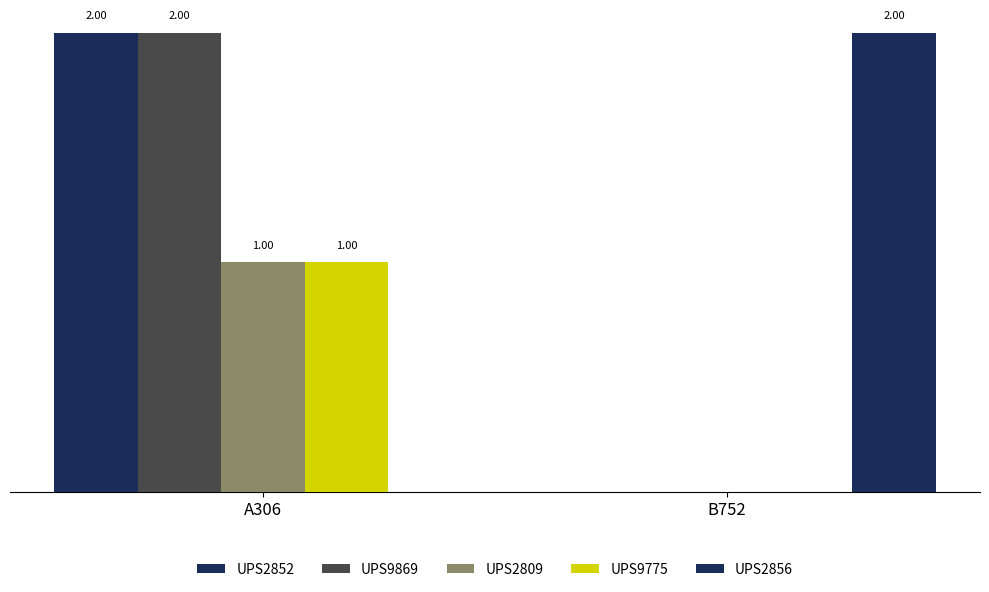

Is the value of UPS9869 at A306 greater than the value of UPS2852 at B752?

Yes